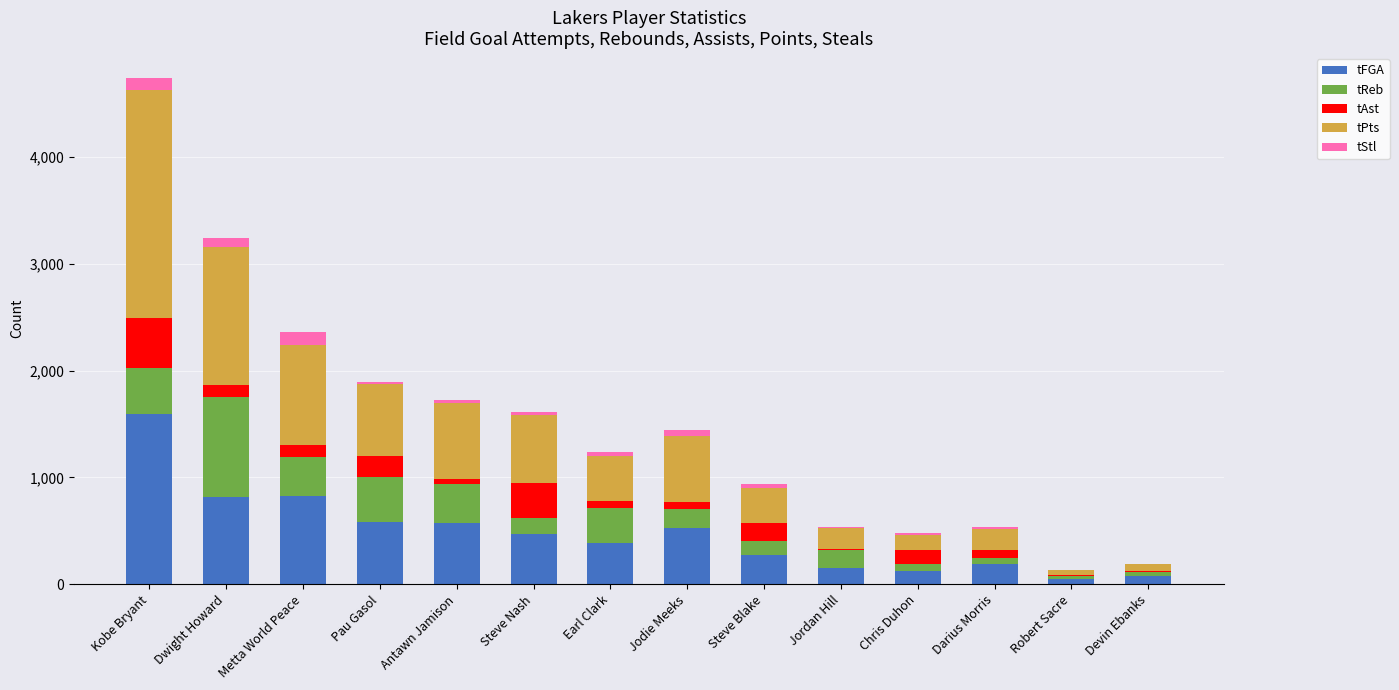

The tFGA series shows 1151 at Metta World Peace. True or false?

False